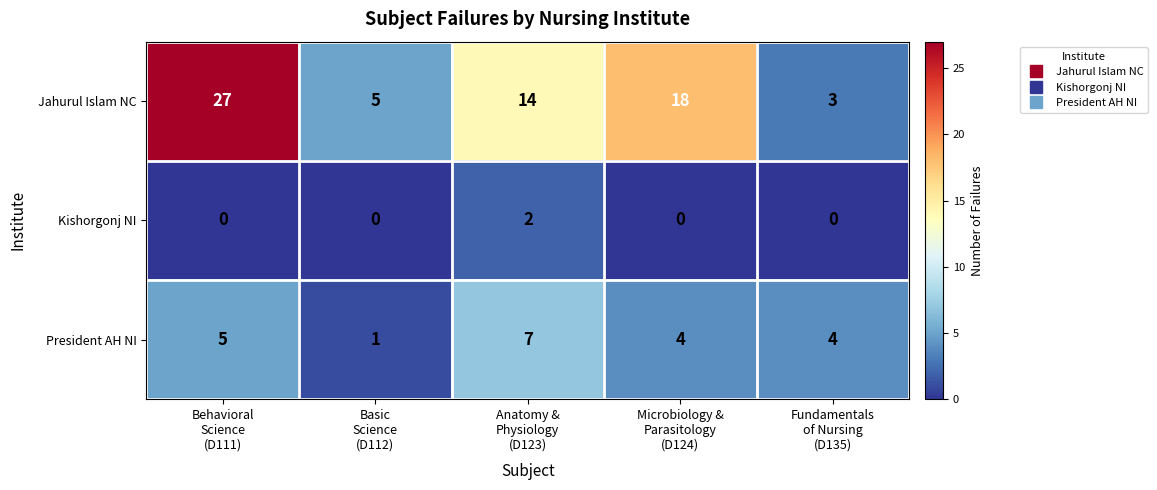

Which series has the largest range (max minus min)?

Jahurul Islam NC